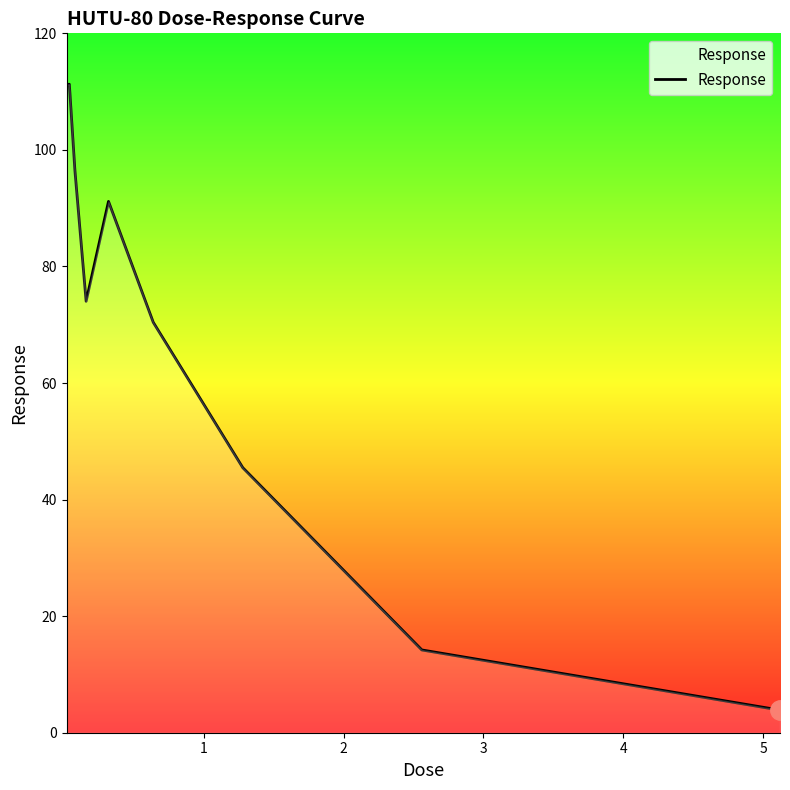

What is the smallest value displayed?

3.9